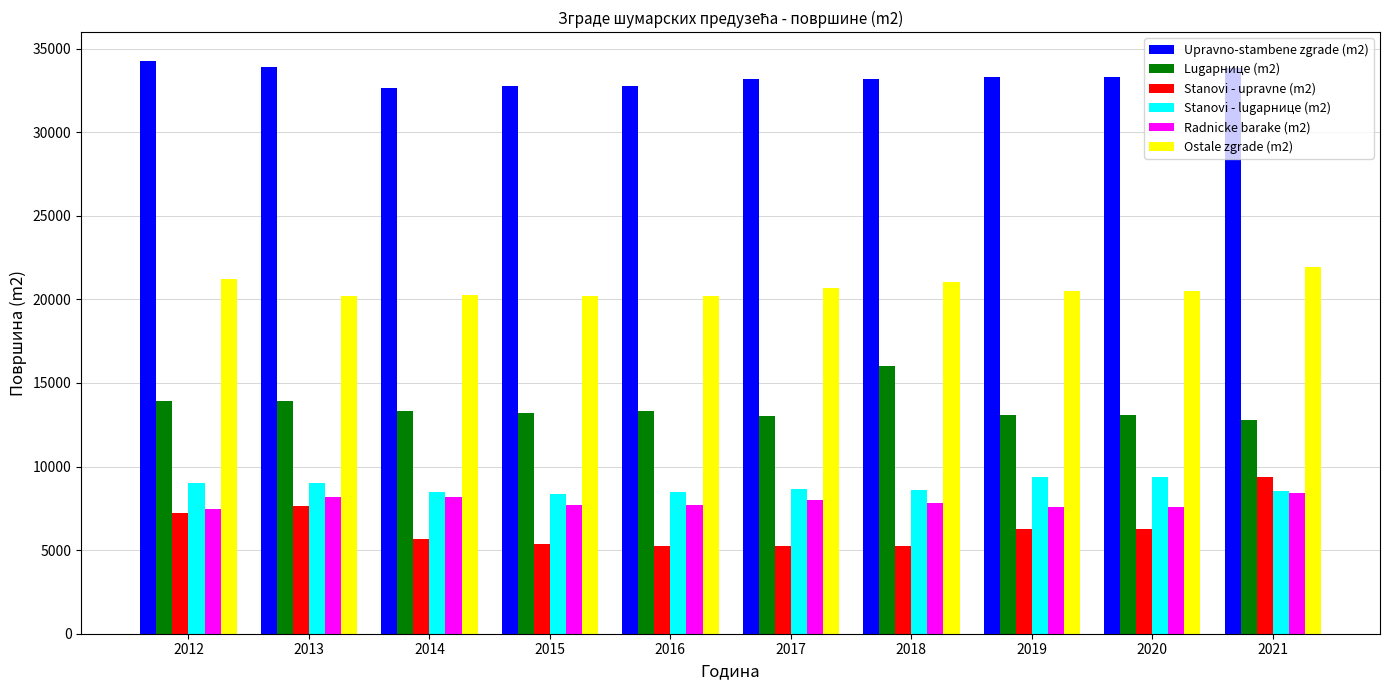

What is the difference between the highest and lowest values at 2020?

27038